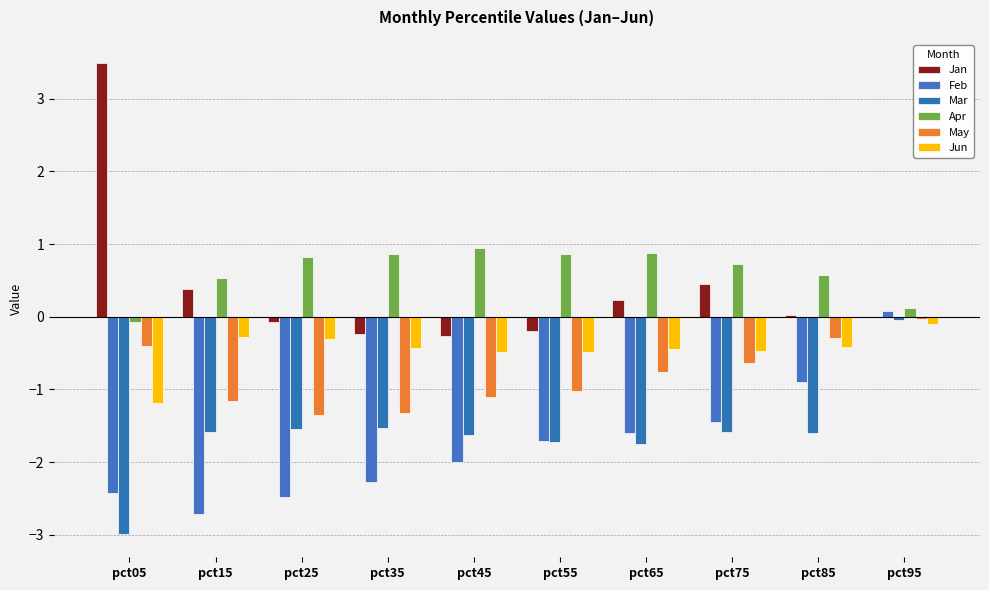

Reading left to right, extract all data points from this chart.

Jan: pct05=3.5	pct15=0.4	pct25=-0.1	pct35=-0.2	pct45=-0.3	pct55=-0.2	pct65=0.2	pct75=0.5	pct85=0.0	pct95=0.0
Feb: pct05=-2.4	pct15=-2.7	pct25=-2.5	pct35=-2.3	pct45=-2.0	pct55=-1.7	pct65=-1.6	pct75=-1.4	pct85=-0.9	pct95=0.1
Mar: pct05=-3.0	pct15=-1.6	pct25=-1.5	pct35=-1.5	pct45=-1.6	pct55=-1.7	pct65=-1.8	pct75=-1.6	pct85=-1.6	pct95=-0.0
Apr: pct05=-0.1	pct15=0.5	pct25=0.8	pct35=0.9	pct45=0.9	pct55=0.9	pct65=0.9	pct75=0.7	pct85=0.6	pct95=0.1
May: pct05=-0.4	pct15=-1.2	pct25=-1.4	pct35=-1.3	pct45=-1.1	pct55=-1.0	pct65=-0.8	pct75=-0.6	pct85=-0.3	pct95=-0.0
Jun: pct05=-1.2	pct15=-0.3	pct25=-0.3	pct35=-0.4	pct45=-0.5	pct55=-0.5	pct65=-0.5	pct75=-0.5	pct85=-0.4	pct95=-0.1